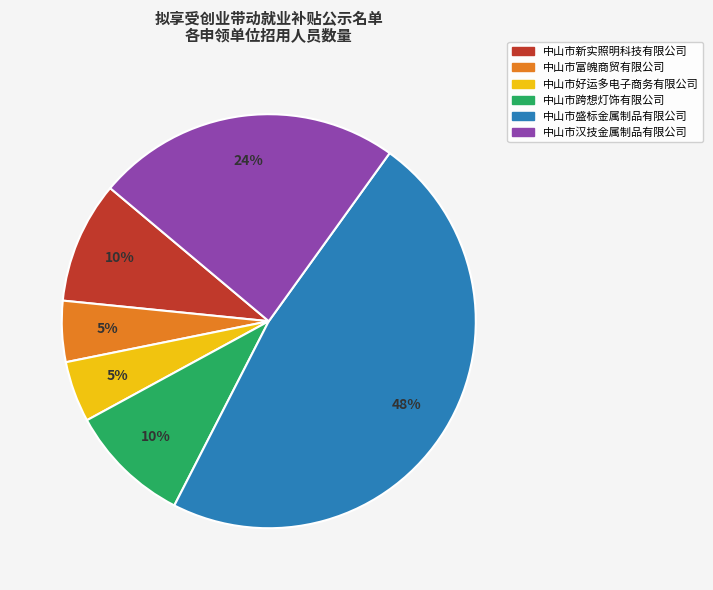

Combined, do 中山市新实照明科技有限公司 and 中山市跨想灯饰有限公司 account for over 50%?

No